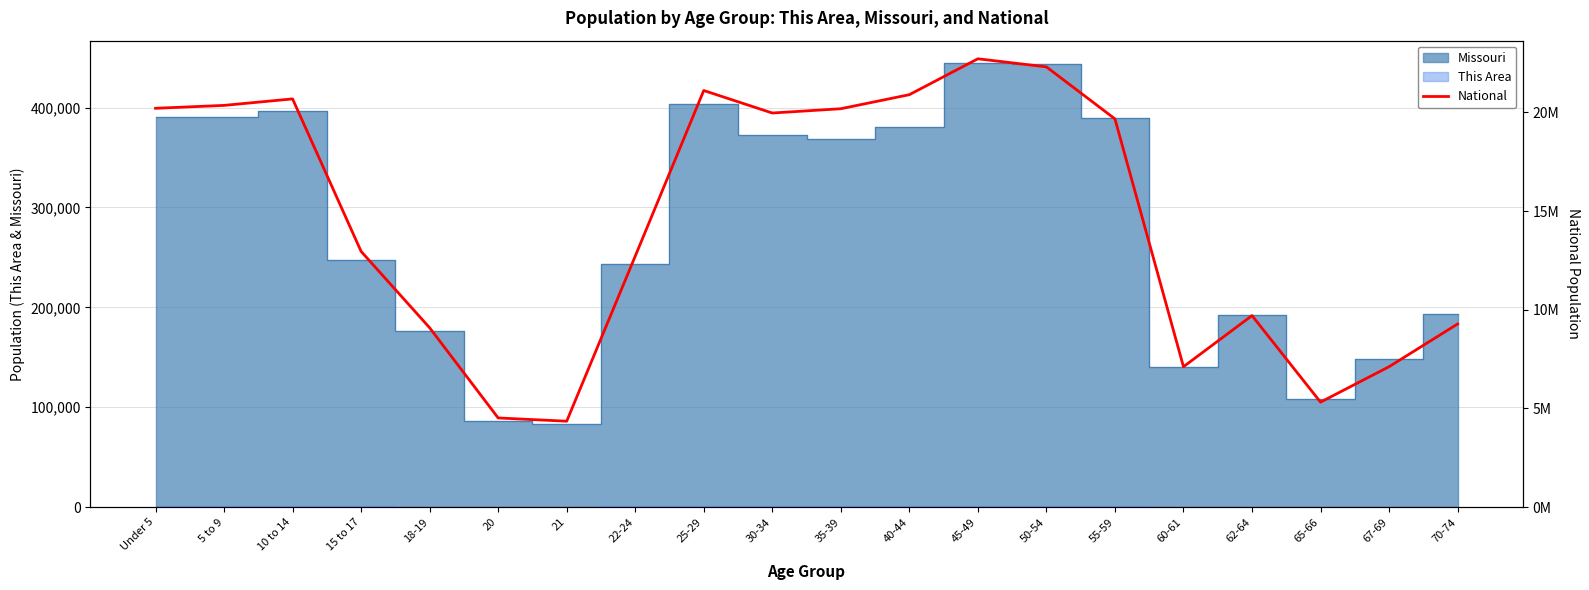

At which label is the value closest to 13531442?

15 to 17